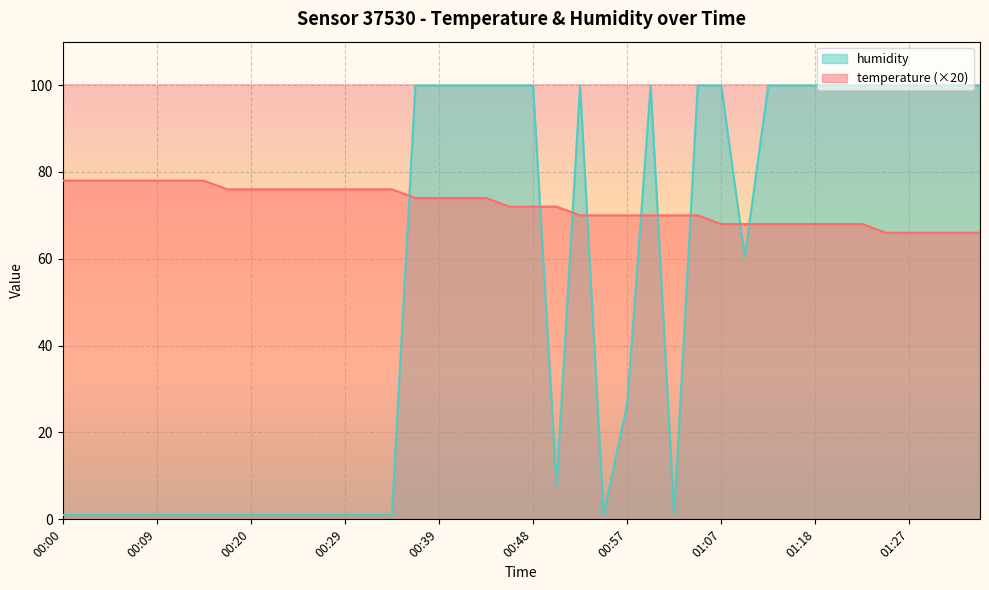

Reading right to left, list all the values displayed in this chart.

temperature: 01:34=66.0	01:32=66.0	01:29=66.0	01:27=66.0	01:25=66.0	01:22=68.0	01:20=68.0	01:18=68.0	01:15=68.0	01:11=68.0	01:09=68.0	01:07=68.0	01:04=70.0	01:02=70.0	01:00=70.0	00:57=70.0	00:55=70.0	00:53=70.0	00:50=72.0	00:48=72.0	00:46=72.0	00:43=74.0	00:41=74.0	00:39=74.0	00:36=74.0	00:34=76.0	00:32=76.0	00:29=76.0	00:27=76.0	00:24=76.0	00:22=76.0	00:20=76.0	00:17=76.0	00:15=78.0	00:11=78.0	00:09=78.0	00:07=78.0	00:04=78.0	00:02=78.0	00:00=78.0
humidity: 01:34=99.9	01:32=99.9	01:29=99.9	01:27=99.9	01:25=99.9	01:22=99.9	01:20=99.9	01:18=99.9	01:15=99.9	01:11=99.9	01:09=60.4	01:07=99.9	01:04=99.9	01:02=1.0	01:00=99.9	00:57=26.5	00:55=1.0	00:53=99.9	00:50=7.8	00:48=99.9	00:46=99.9	00:43=99.9	00:41=99.9	00:39=99.9	00:36=99.9	00:34=1.0	00:32=1.0	00:29=1.0	00:27=1.0	00:24=1.0	00:22=1.0	00:20=1.0	00:17=1.0	00:15=1.0	00:11=1.0	00:09=1.0	00:07=1.0	00:04=1.0	00:02=1.0	00:00=1.0